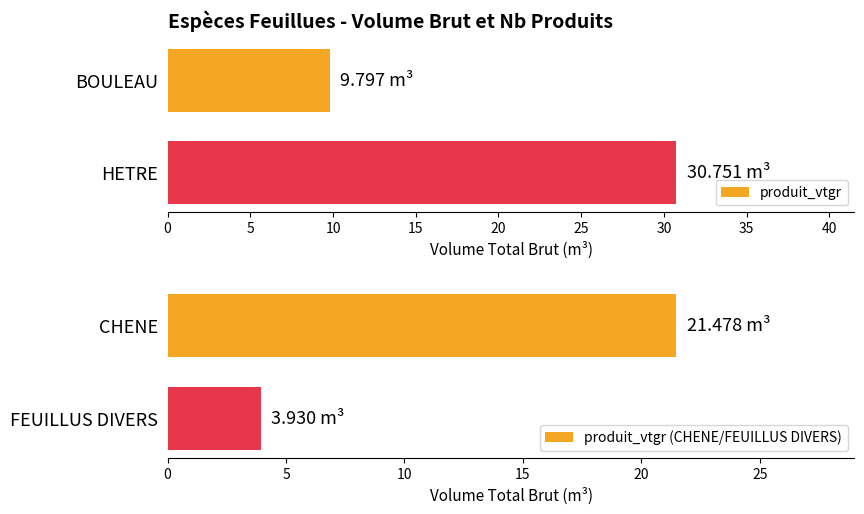

What is the highest value of the produit_vtgr series?

30.8